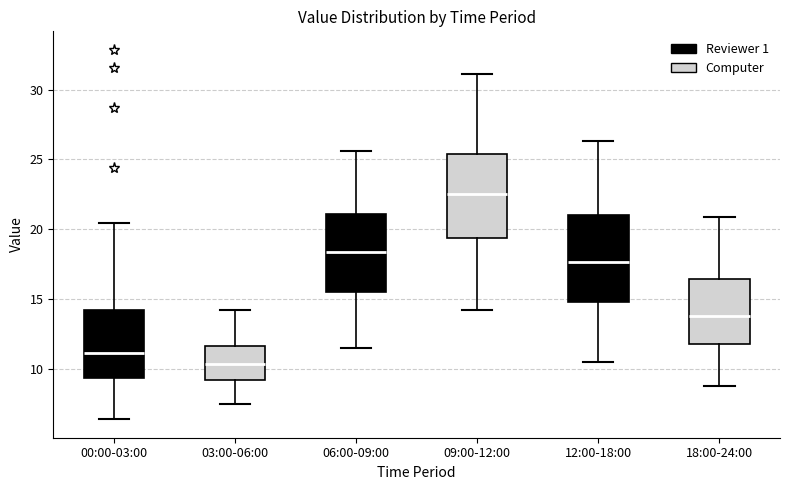

Where is the lower edge of the box for 12:00-18:00 on the y-axis? The values are not printed on the chart, so give them approximately, as read against the axis.

15.0